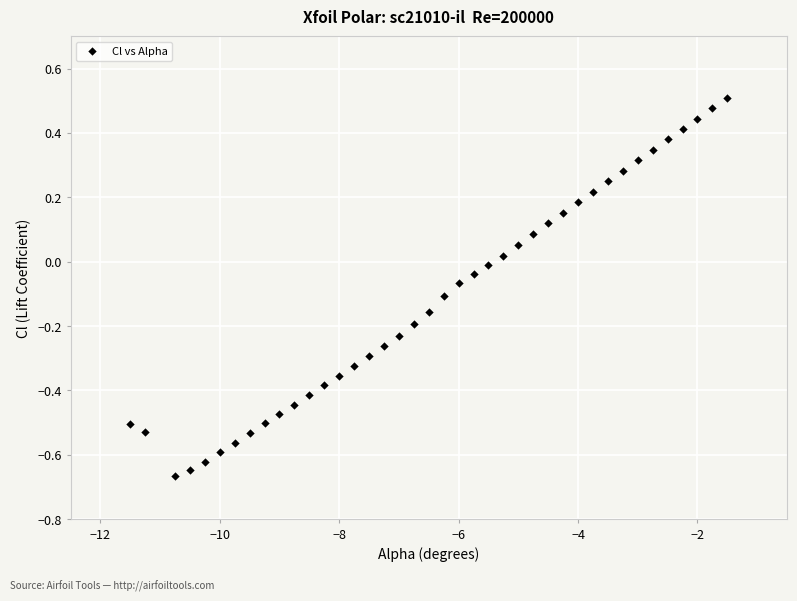

What is the range of X values (max minus min)?

10.0